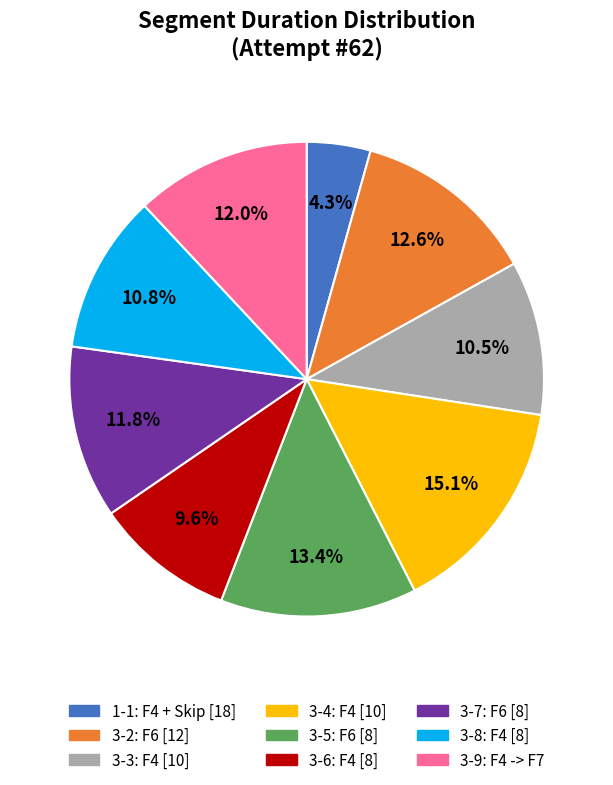

How many segments does this pie chart have?

9